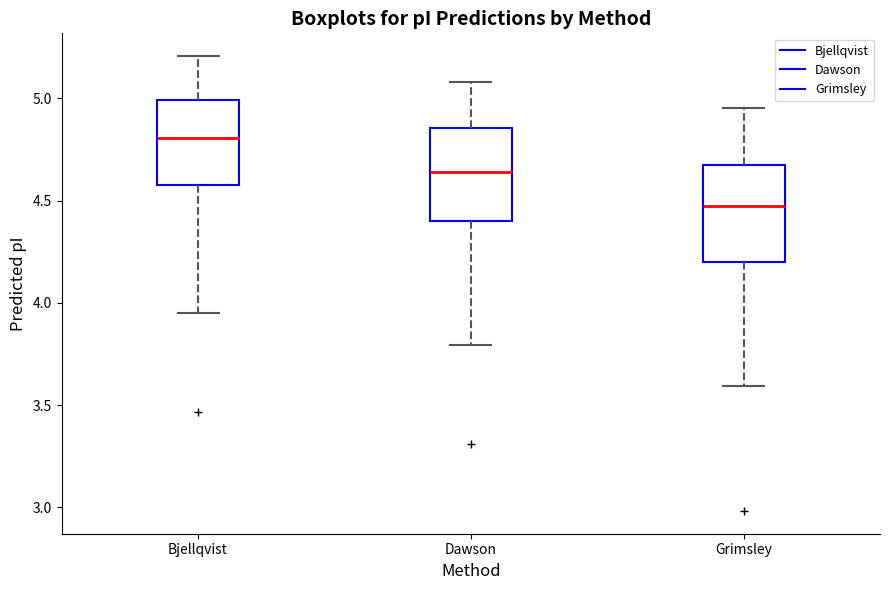

Where does the lower whisker of the box for Dawson end on the y-axis? The values are not printed on the chart, so give them approximately, as read against the axis.

3.80